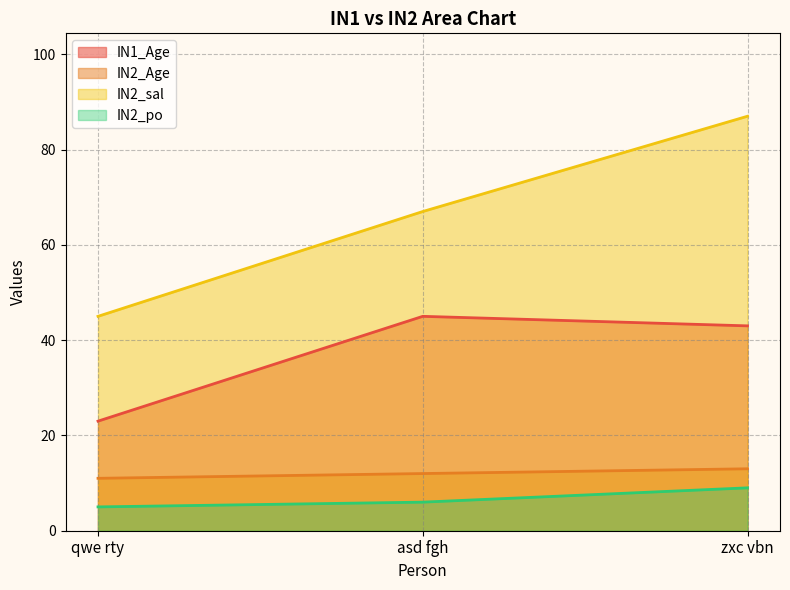

What is the label of the 1st point from the right?

zxc vbn